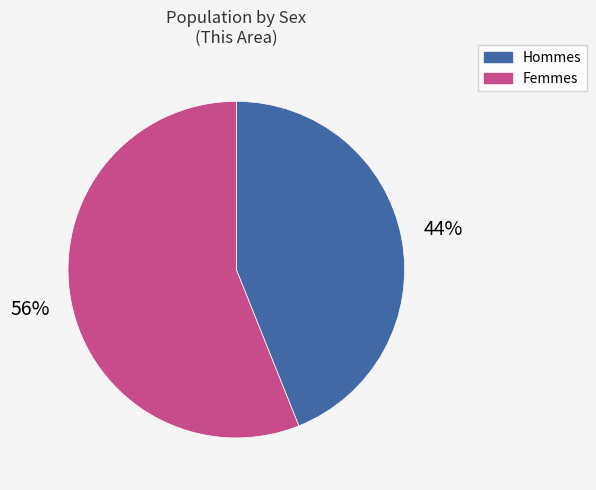

To the nearest percent, what is the difference between the largest and smallest slice percentages?

12%